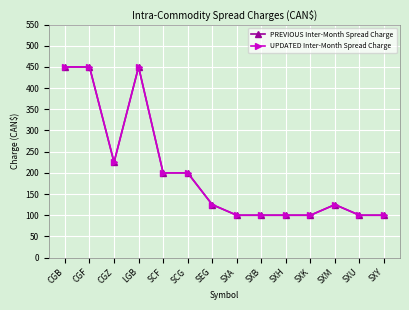

True or false: UPDATED Inter-Month Spread Charge and PREVIOUS Inter-Month Spread Charge intersect in this chart.

False